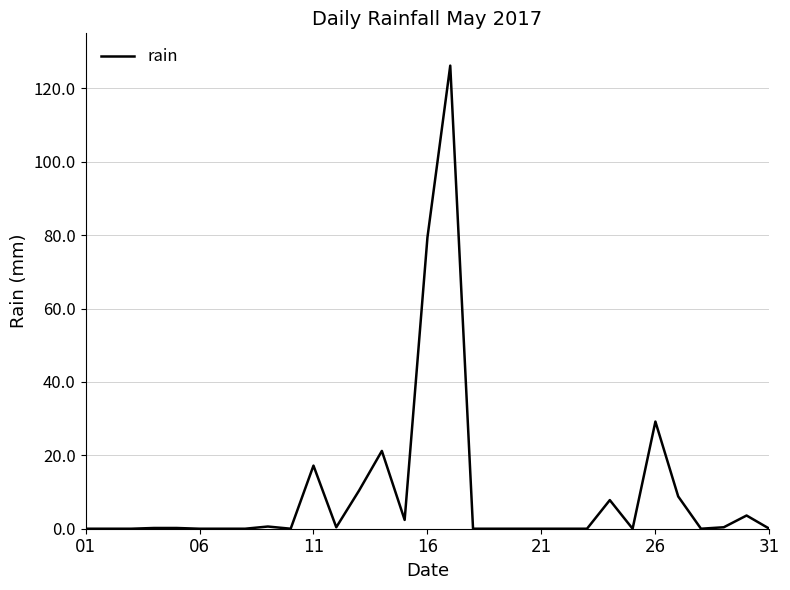

What is the sum of all values?

308.0